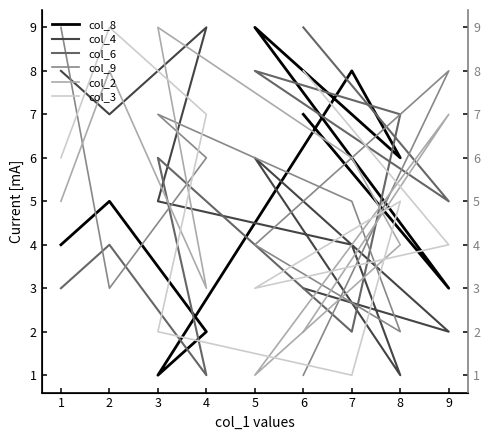

How many lines are shown in the chart?

6